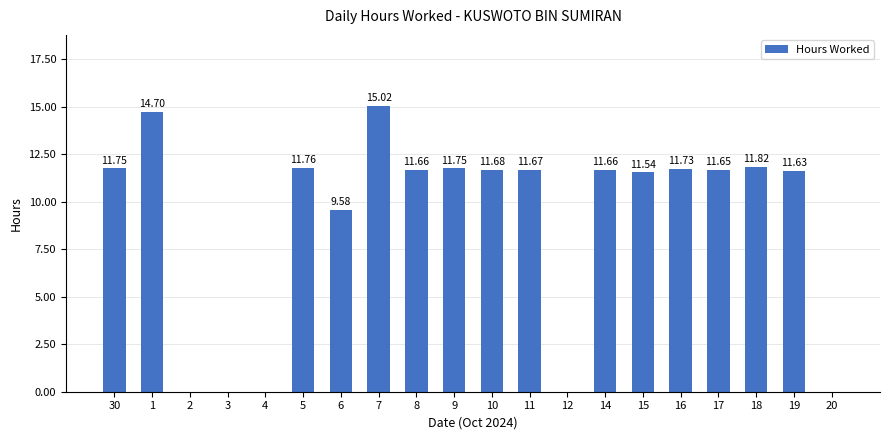

What is the sum of all values?

179.6